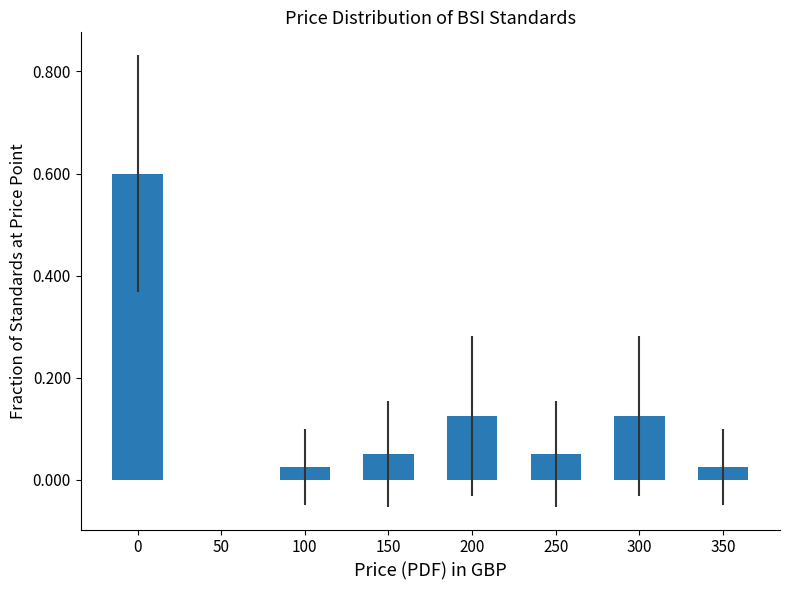

Which has a higher value, 100 or 250?

250